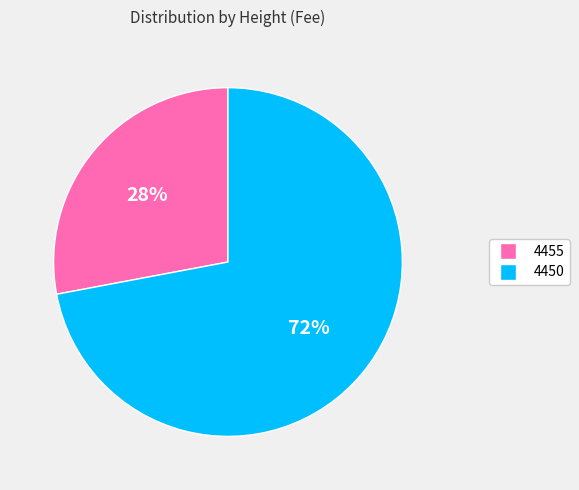

True or false: 4455 accounts for 28% of the total.

True